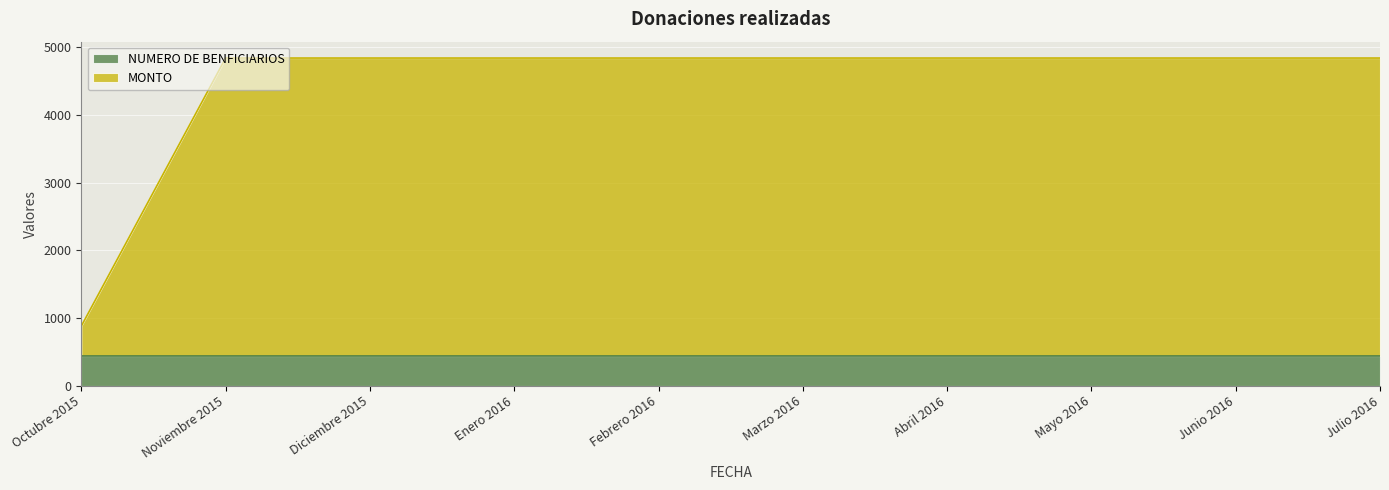

Which has a higher value, Junio 2016 or Julio 2016?

Junio 2016